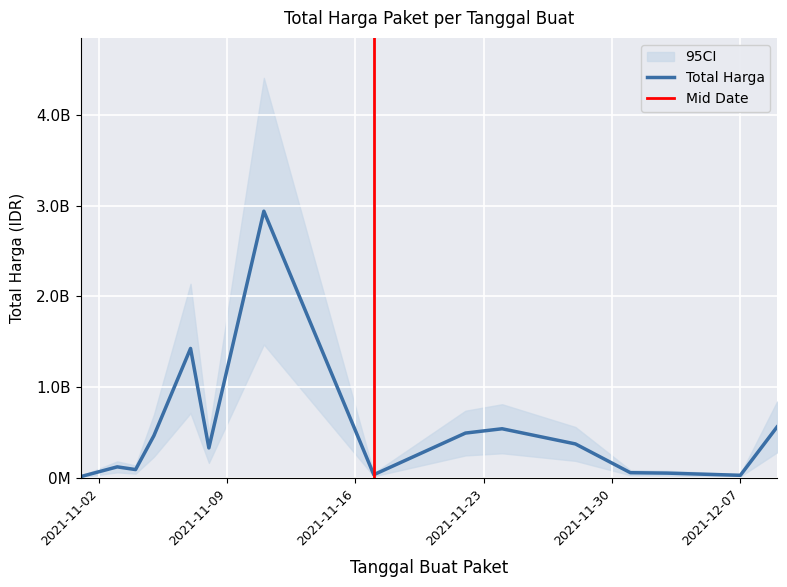

What is the difference between the second highest and second lowest values?

1425685900